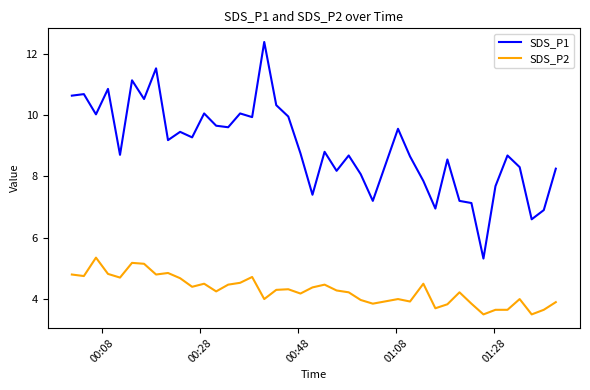

Rank the series by their maximum value, from lowest to highest.

SDS_P2, SDS_P1